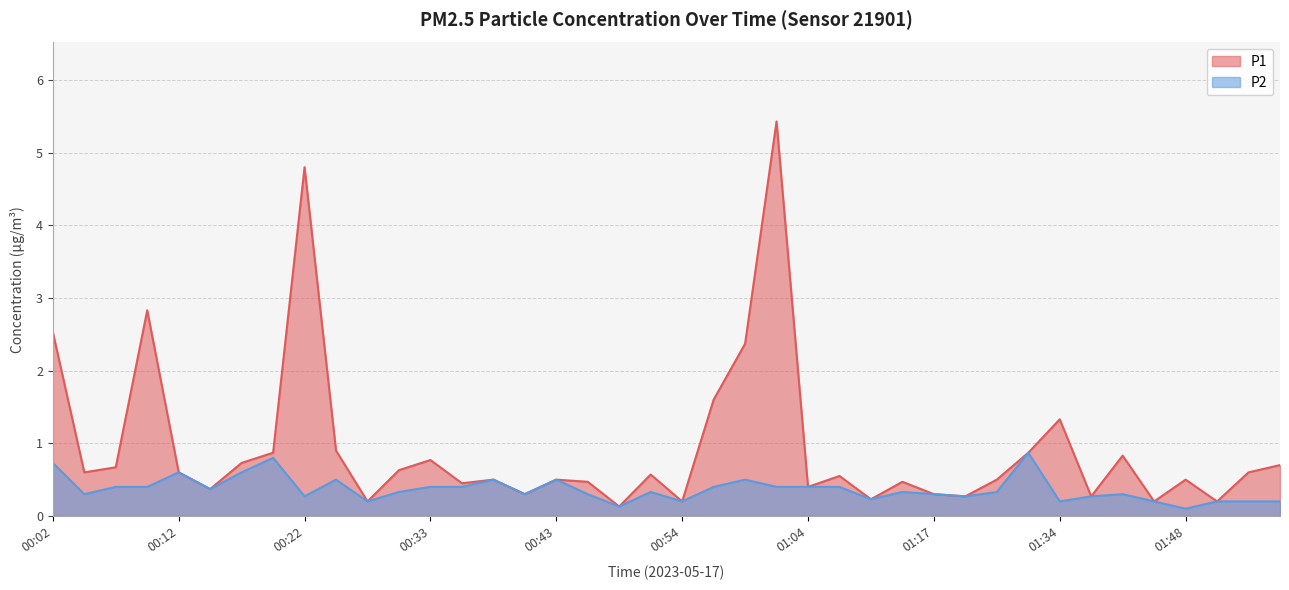

What is the maximum value for P1?

5.4